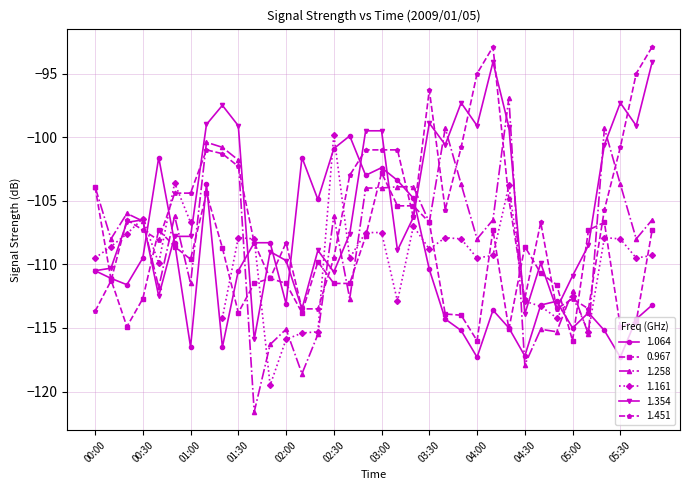

The 1.451 series shows -104.9 at 04:20. True or false?

True